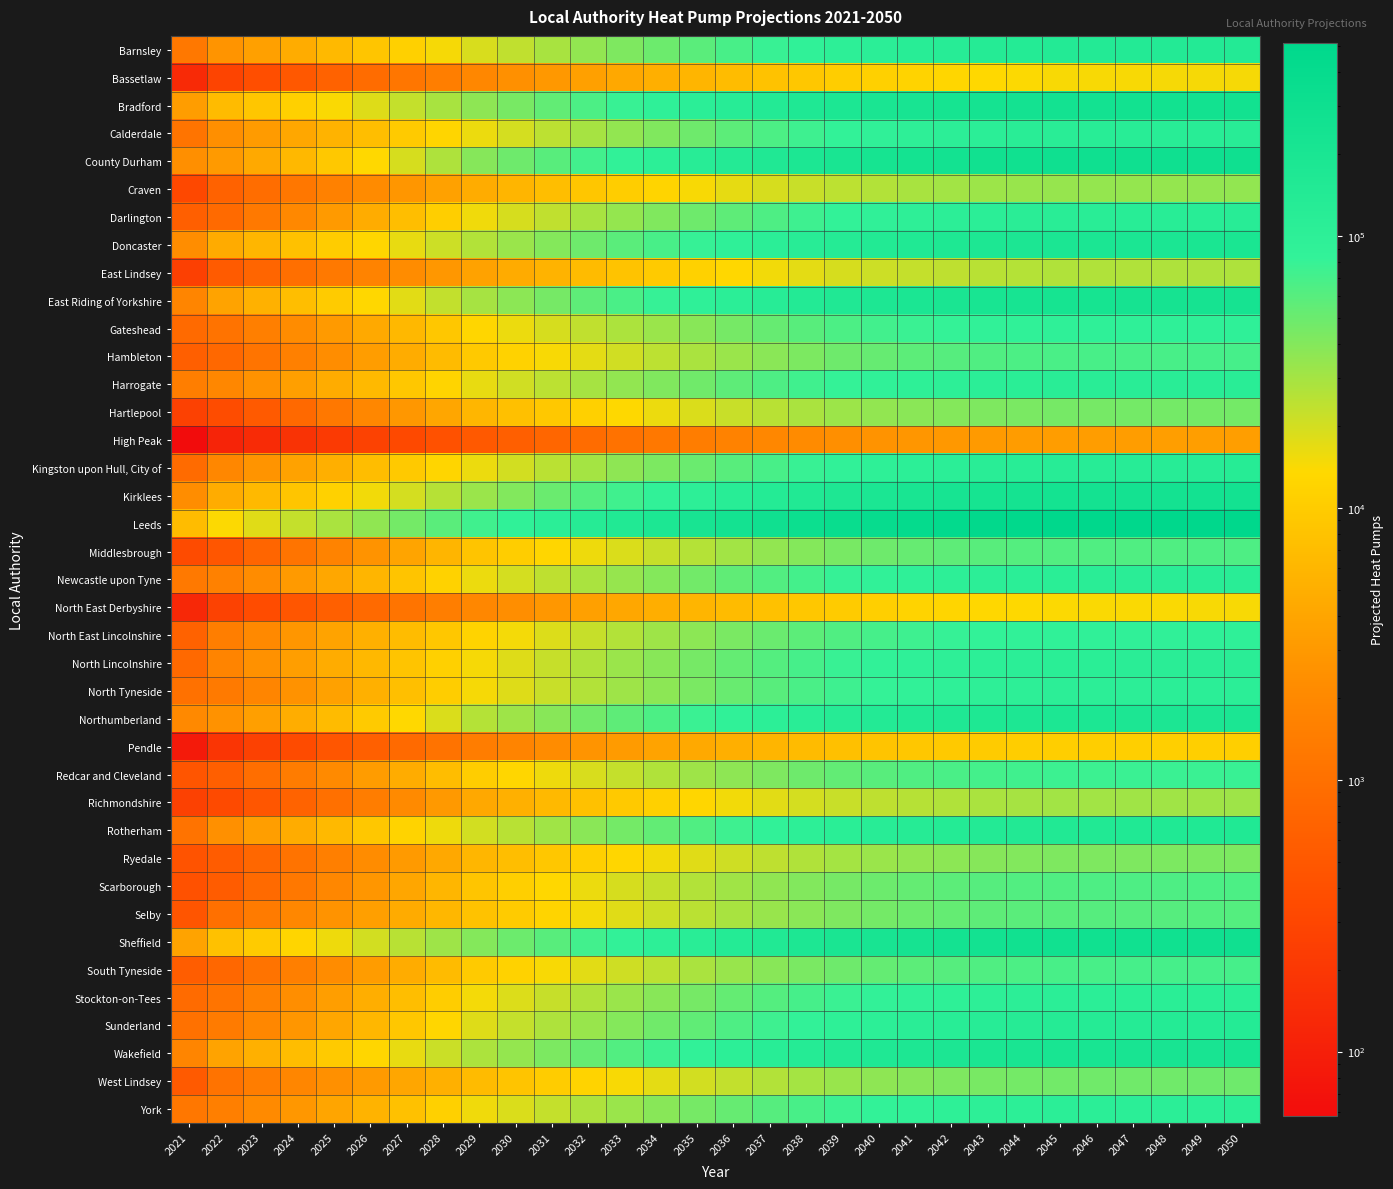

What is the difference between the highest and lowest values at 2021?

6834